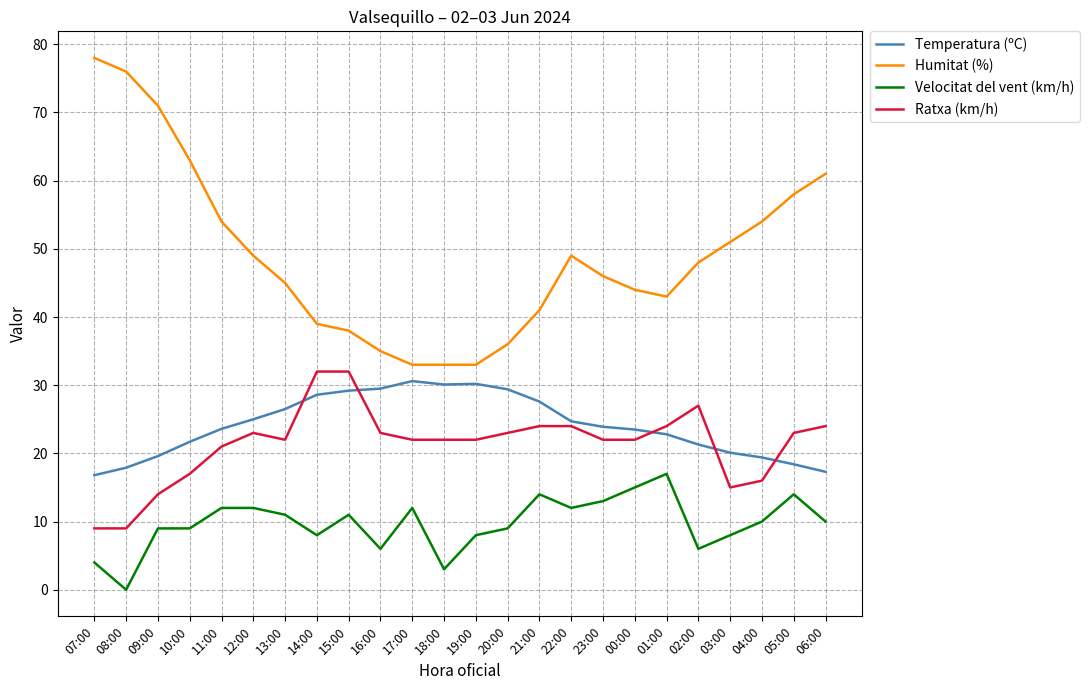

What is the spread (max minus min) of values at 04:00?

44.0